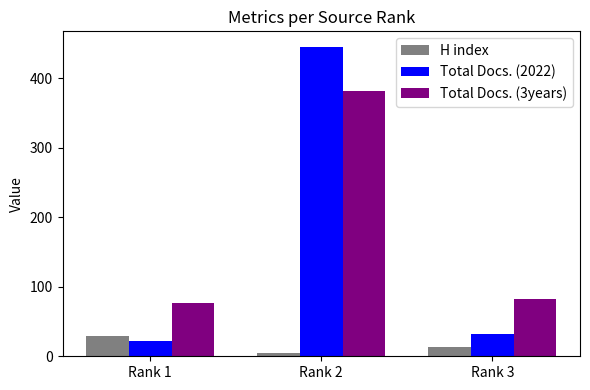

What is the value of the H index bar at the 1st from the left?

29